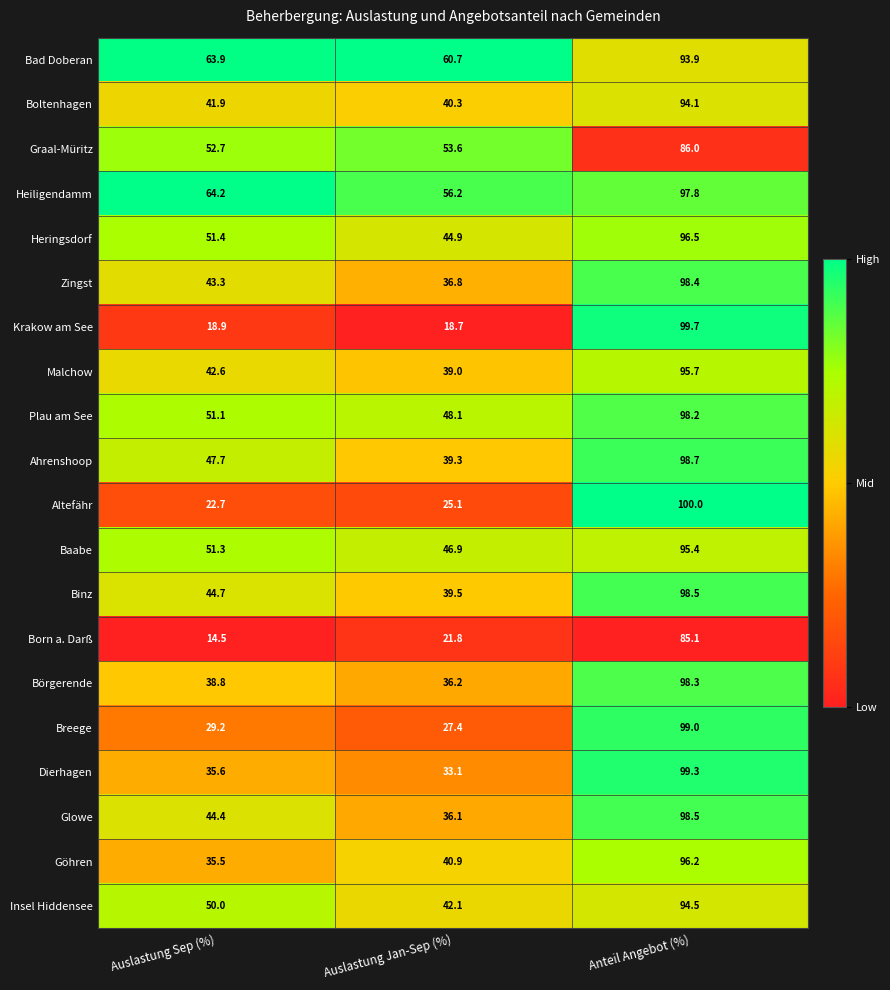

What is the difference between the maximum and second lowest values in the Graal-Müritz series?

32.4